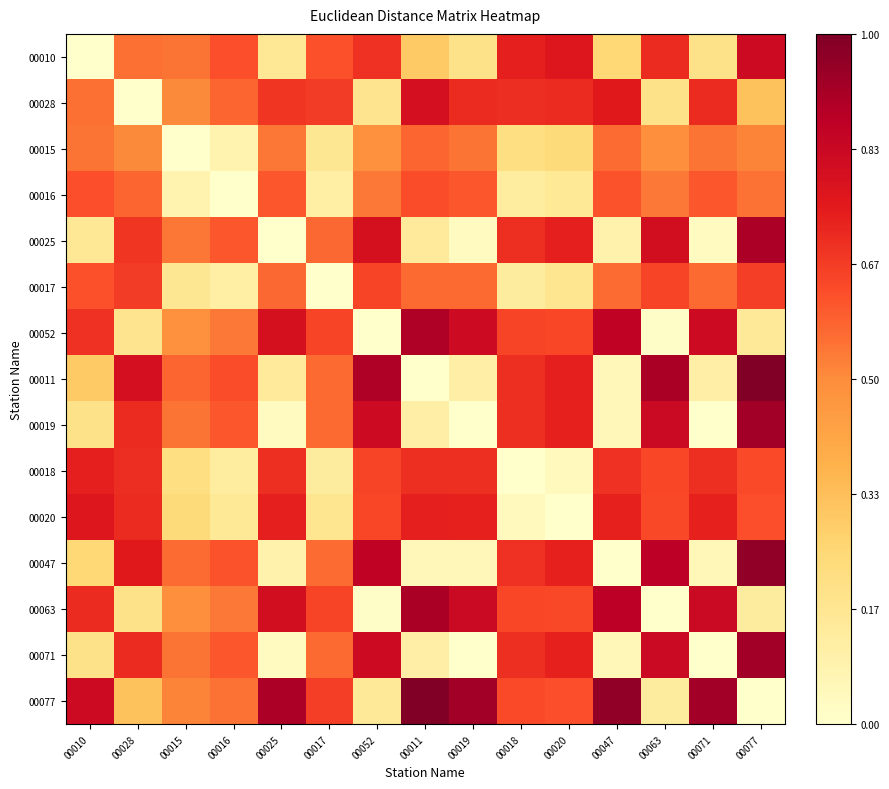

Rank the series at 00018 from highest to lowest value.

00010, 00028, 00025, 00011, 00071, 00019, 00047, 00052, 00063, 00077, 00015, 00017, 00016, 00020, 00018